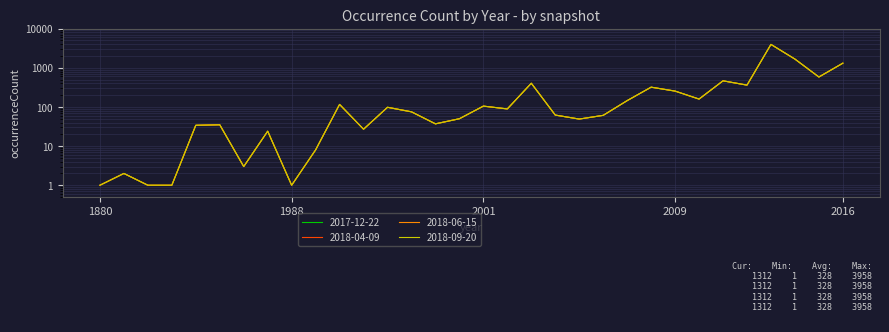

What is the sum of all 2018-09-20 values?

10508